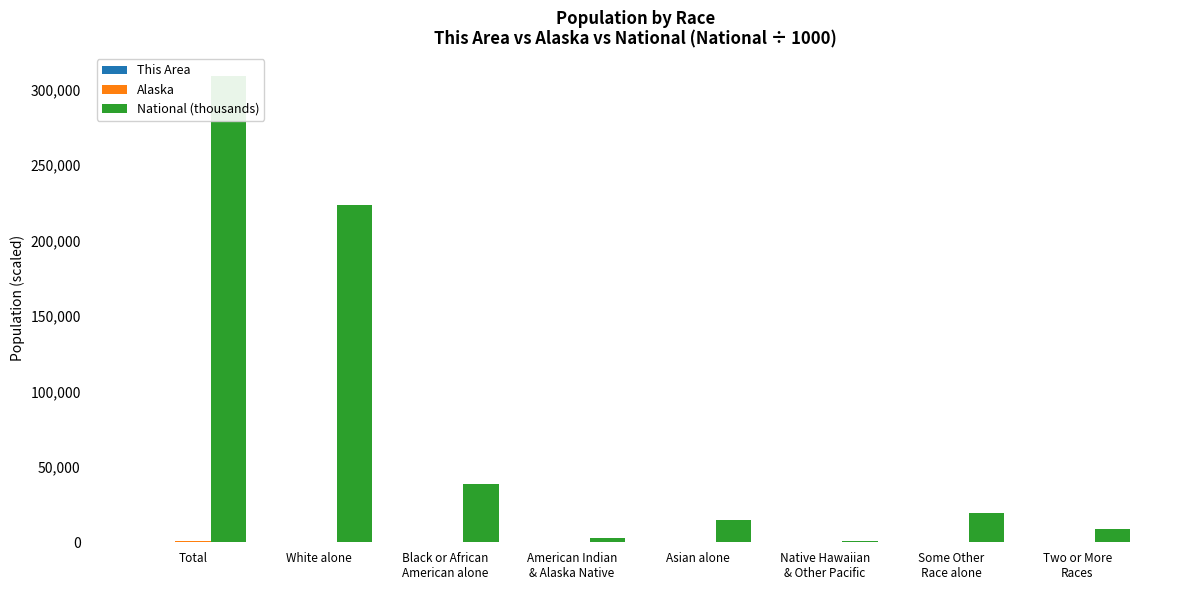

What is the value of the This Area bar at the 2nd from the left?

11.4